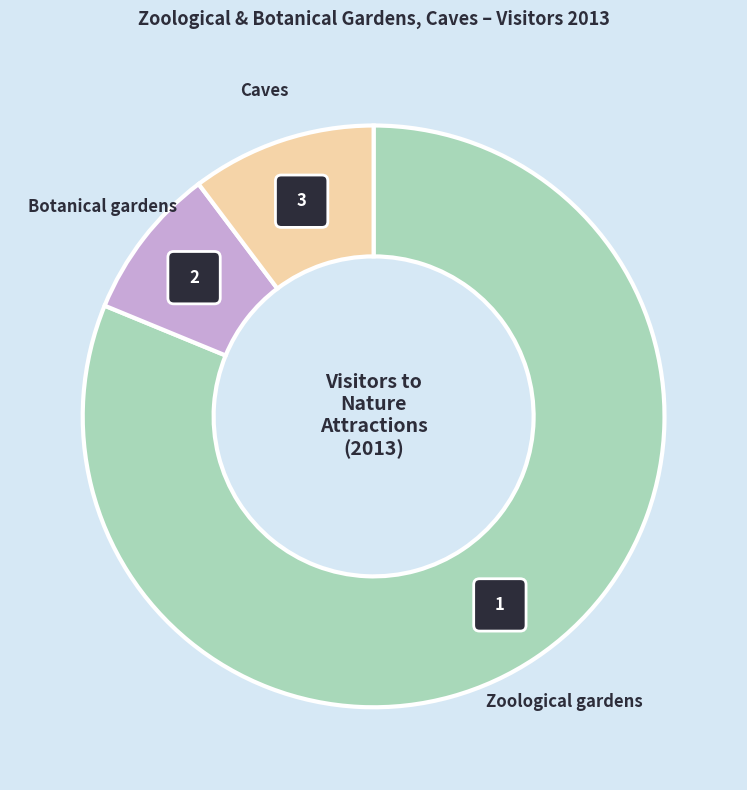

Which slice is the smallest?

Botanical gardens